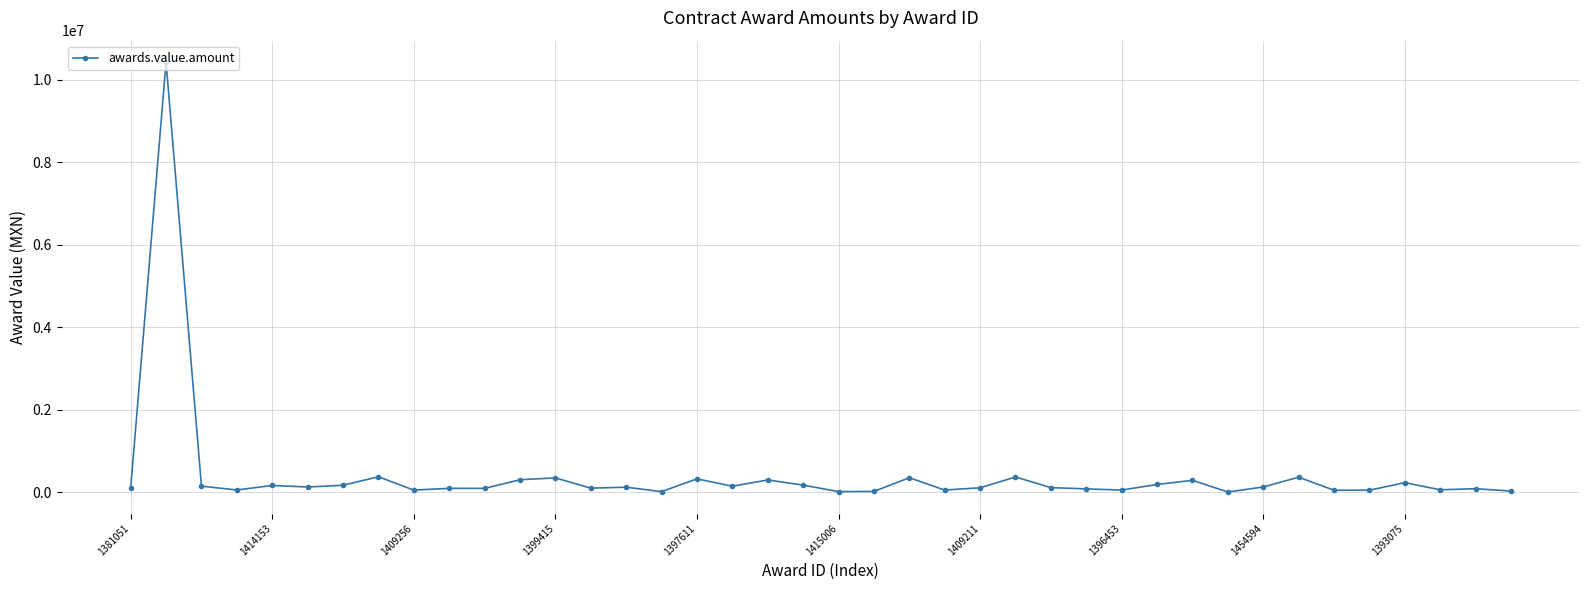

What is the maximum value shown in the chart?

10430004.0